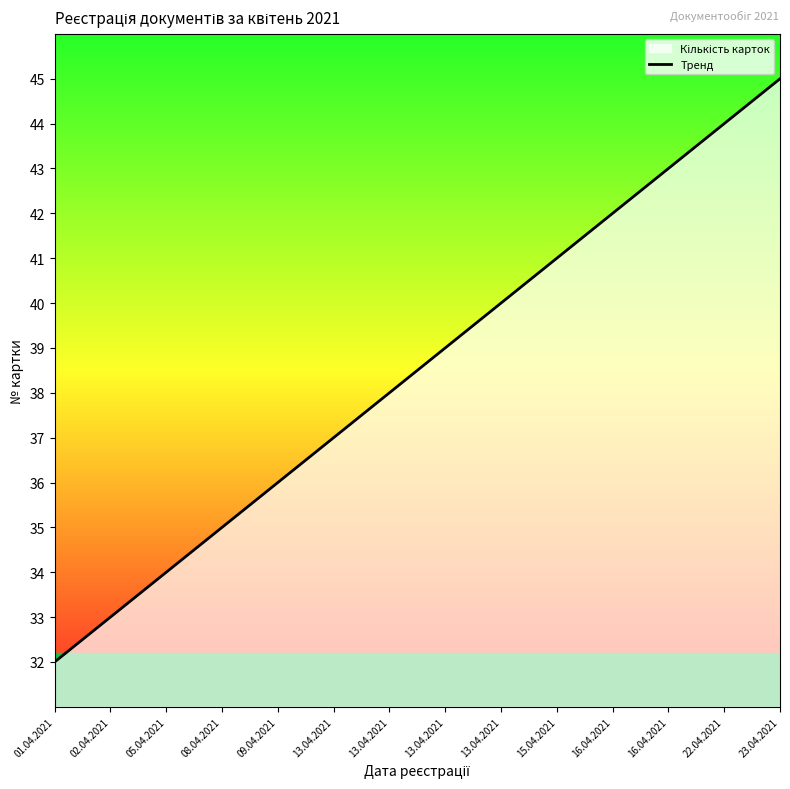

Where is the data nearest to the value 38?

13.04.2021